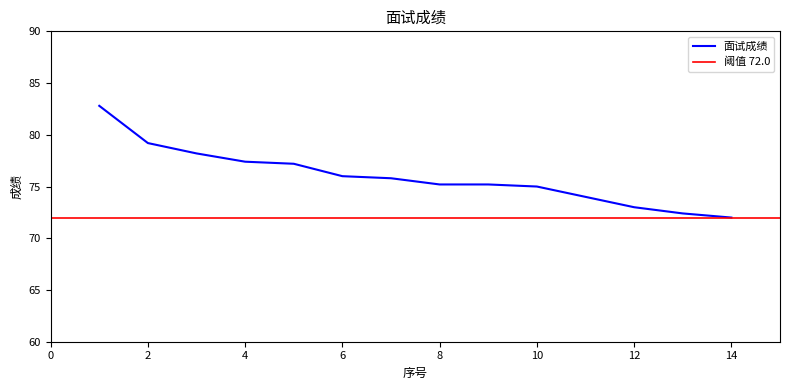

What is the value of the 9th point from the left?

75.2